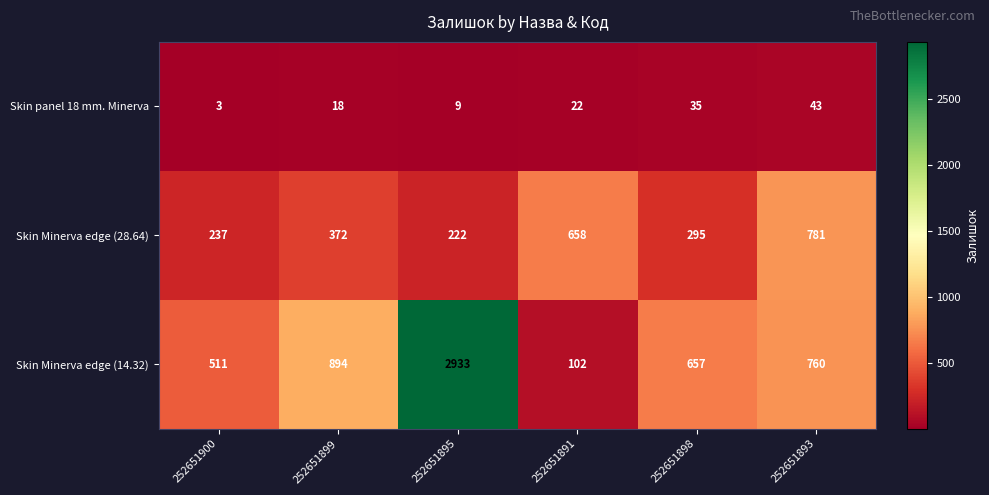

At how many categories does at least one series exceed 2110?

1